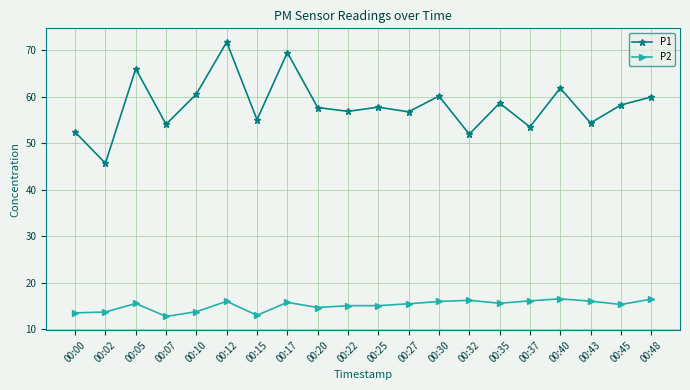

Which label corresponds to the largest value in the chart?

00:12